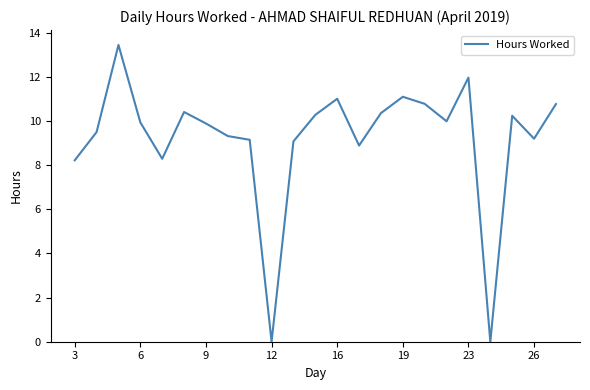

Does the chart display data point markers on the line(s)?

No